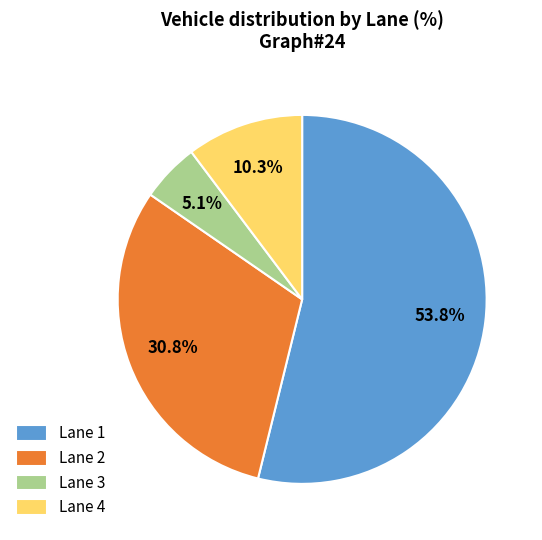

Rank the categories by value from highest to lowest.

Lane 1, Lane 2, Lane 4, Lane 3